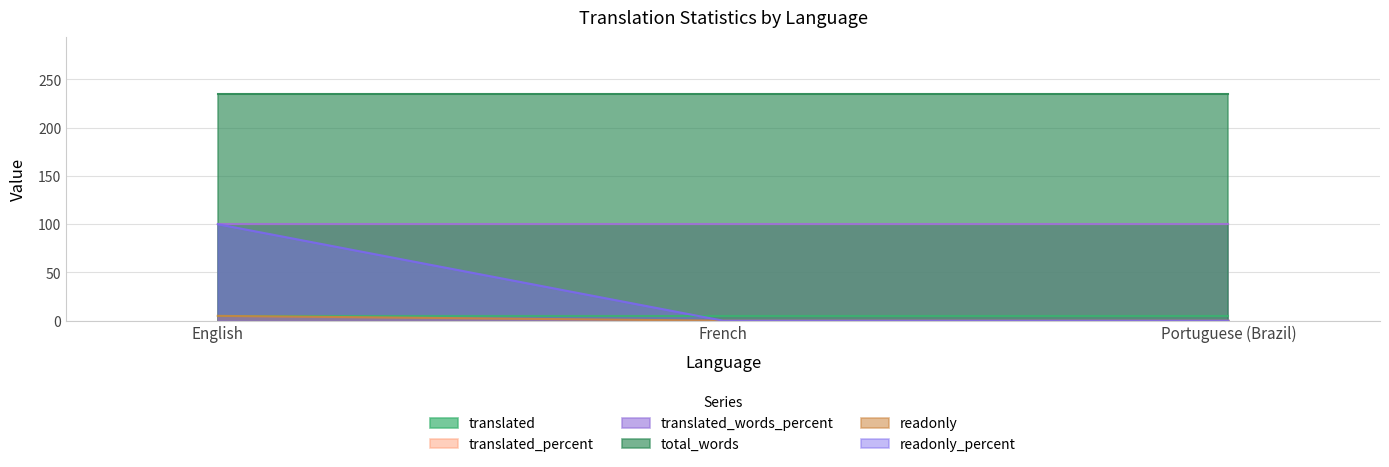

What is the average value of the translated_percent series?

100